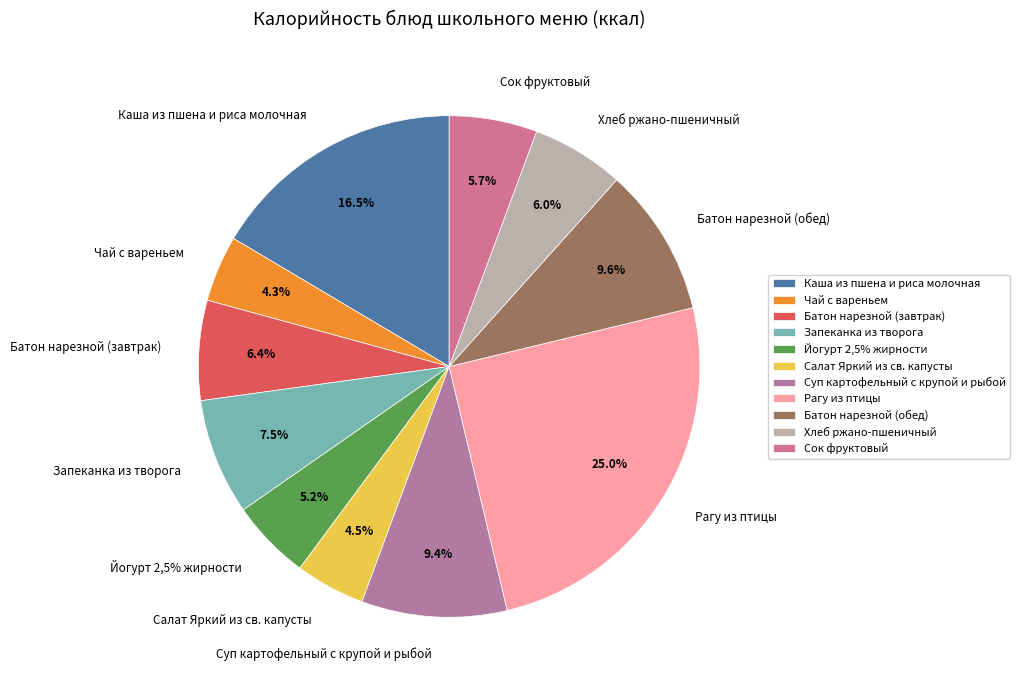

Which slice is the smallest?

Чай с вареньем